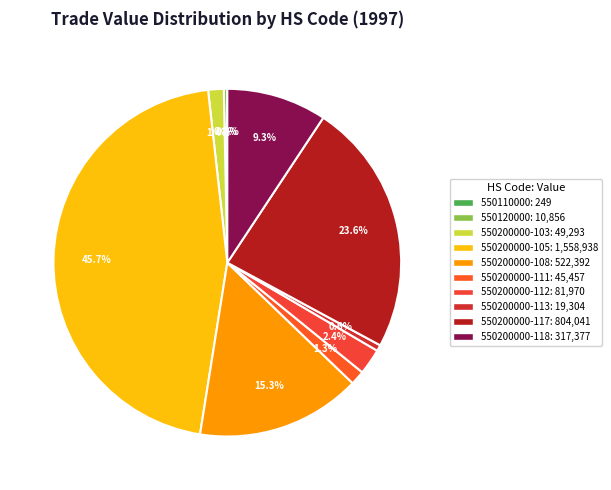

Count the number of slices in the pie.

10